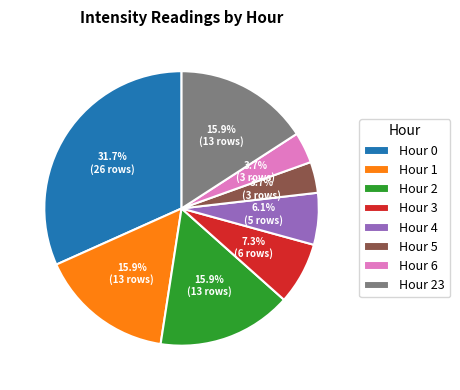

Does any single category account for the majority?

No